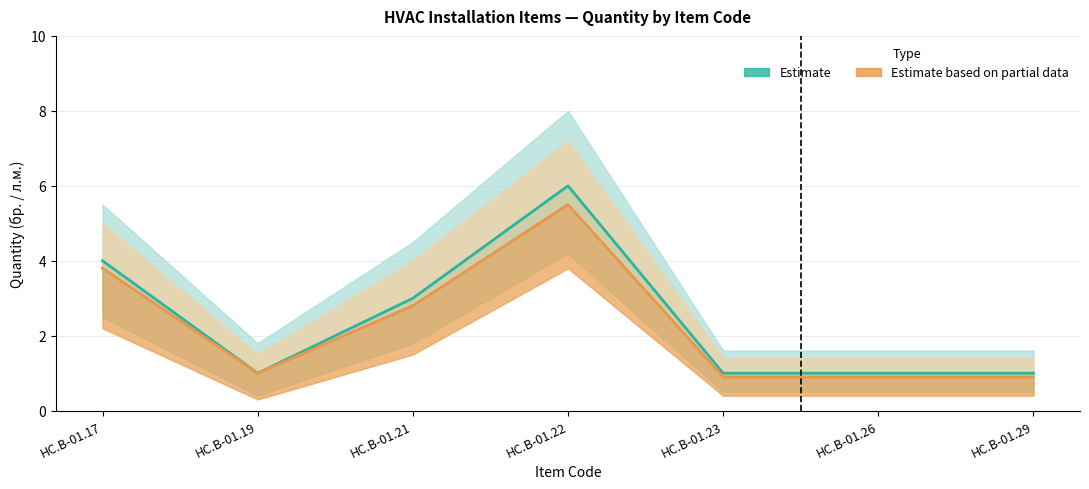

What is the greatest value displayed?

6.0